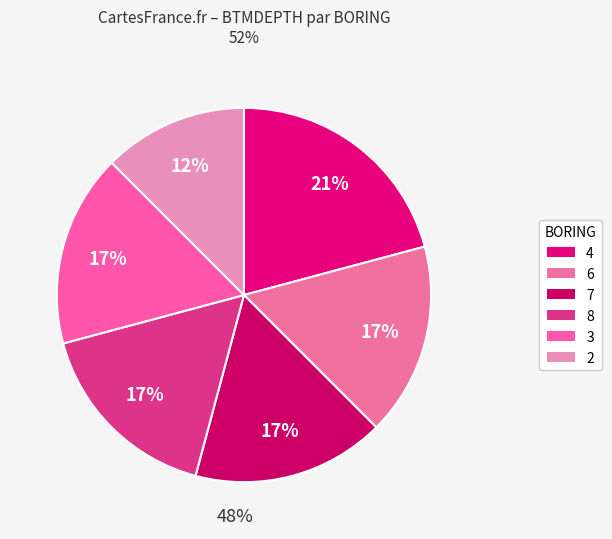

Is the sum of 7 and 4 greater than half?

No